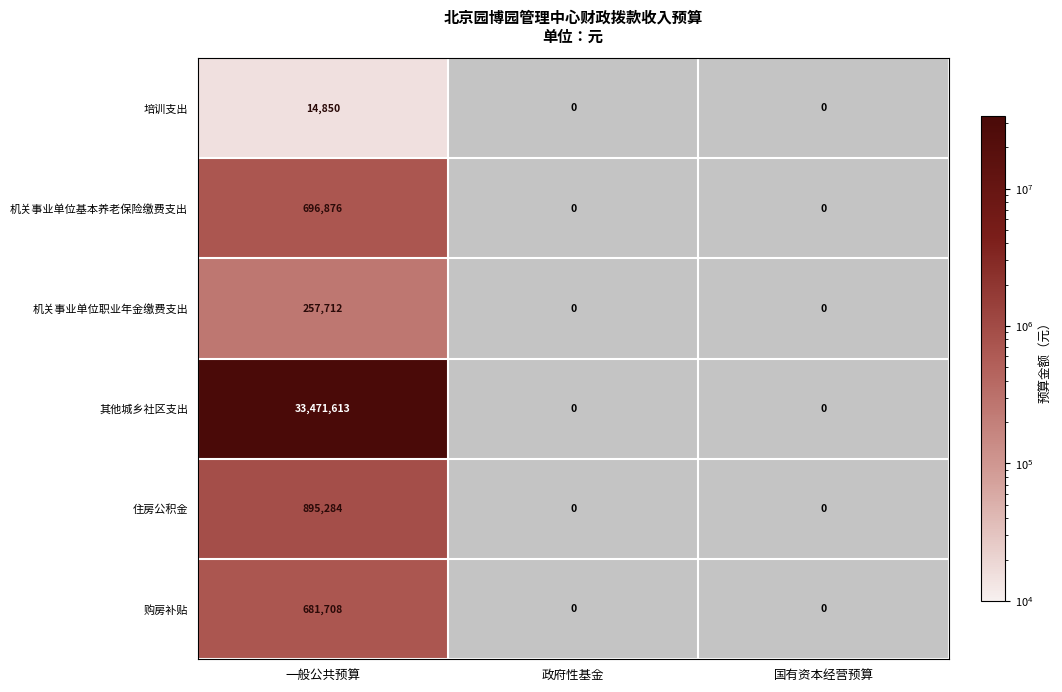

Which label corresponds to the largest value in the chart?

一般公共预算